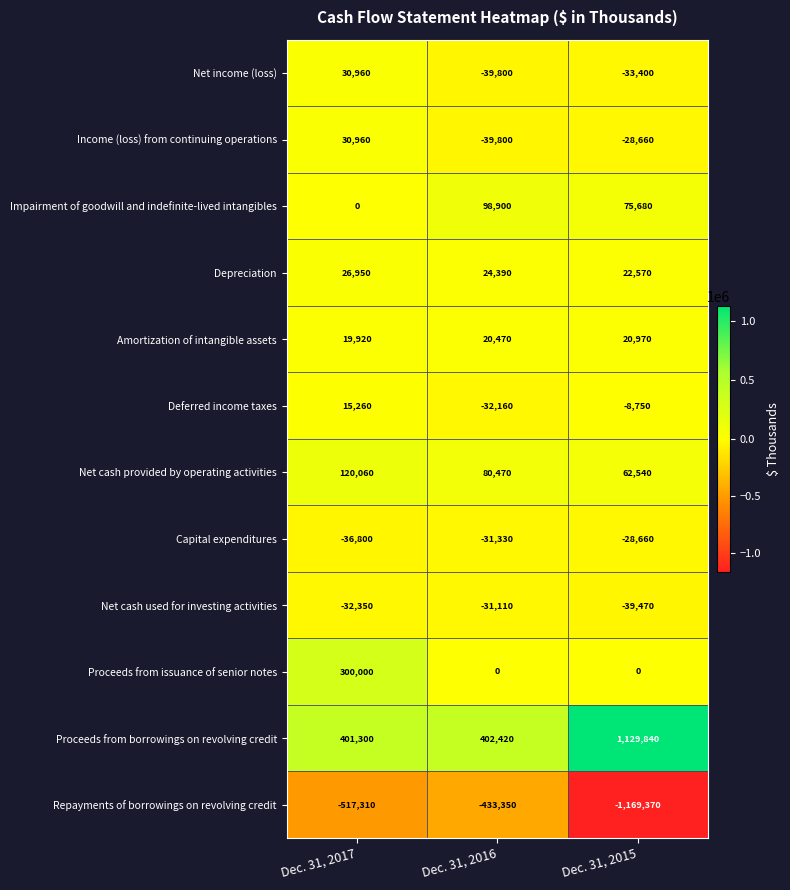

Between Dec. 31, 2016 and Dec. 31, 2015, which series saw the biggest shift?

Repayments of borrowings on revolving credit